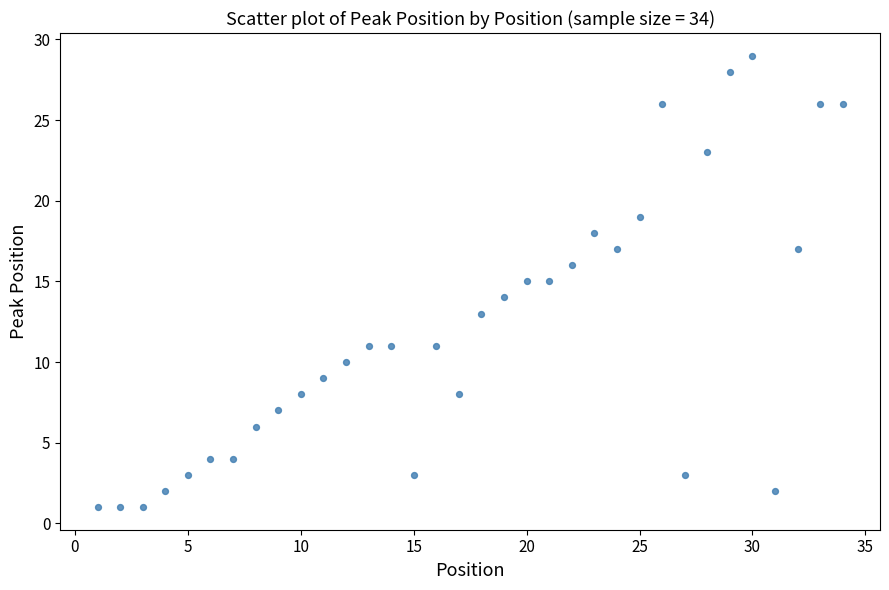

What is the range of Y values (max minus min)?

28